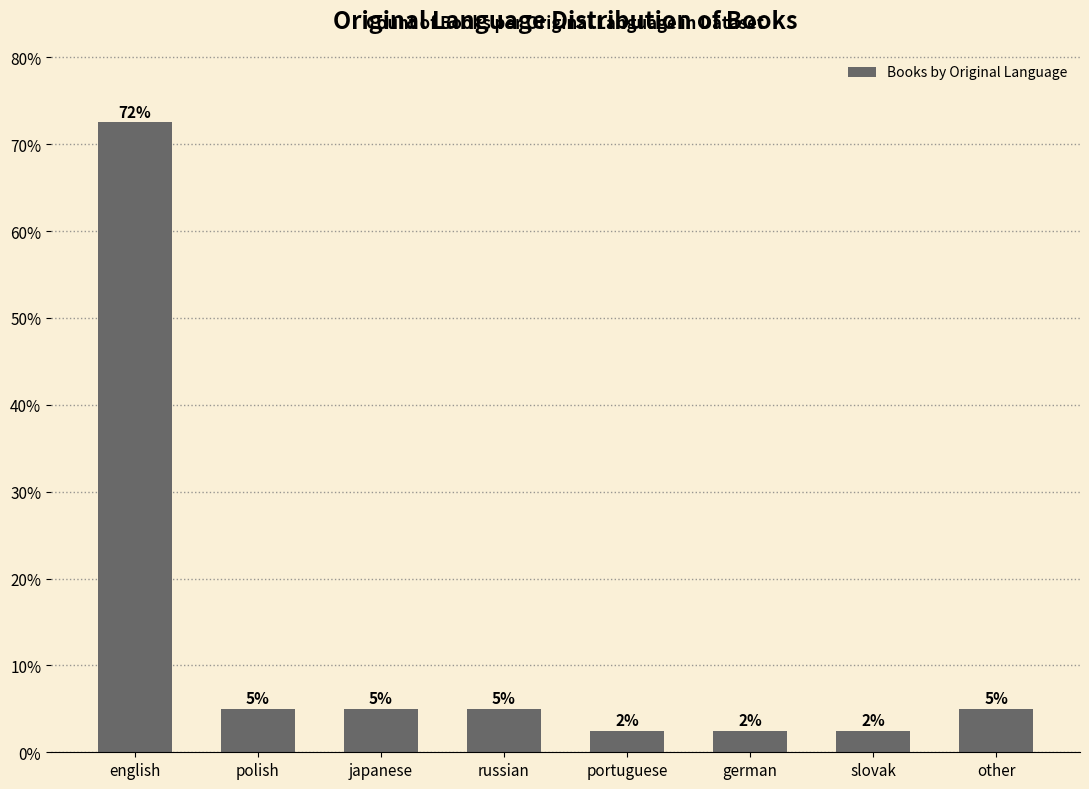

What is the greatest value displayed?

72.5